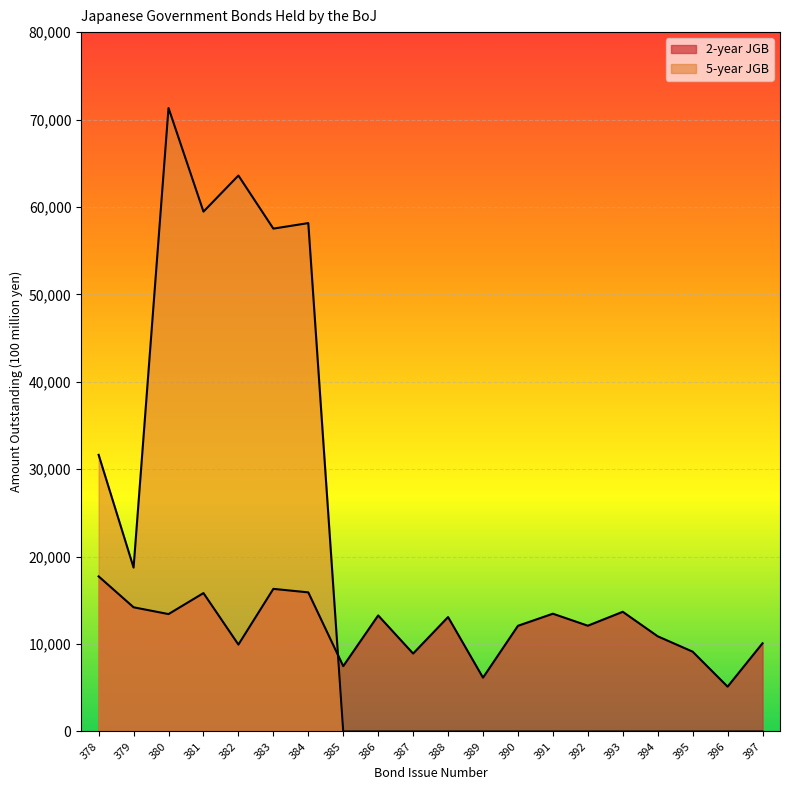

Rank the categories by 5-year JGB value from lowest to highest.

385, 386, 387, 388, 389, 390, 391, 392, 393, 394, 395, 396, 397, 379, 378, 383, 384, 381, 382, 380